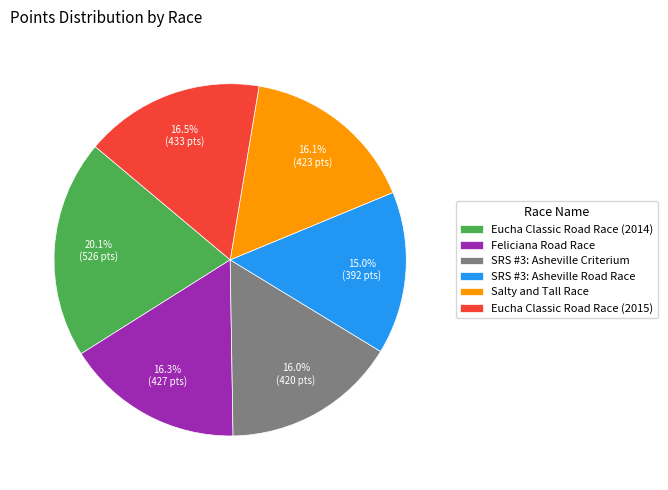

Count the number of slices in the pie.

6